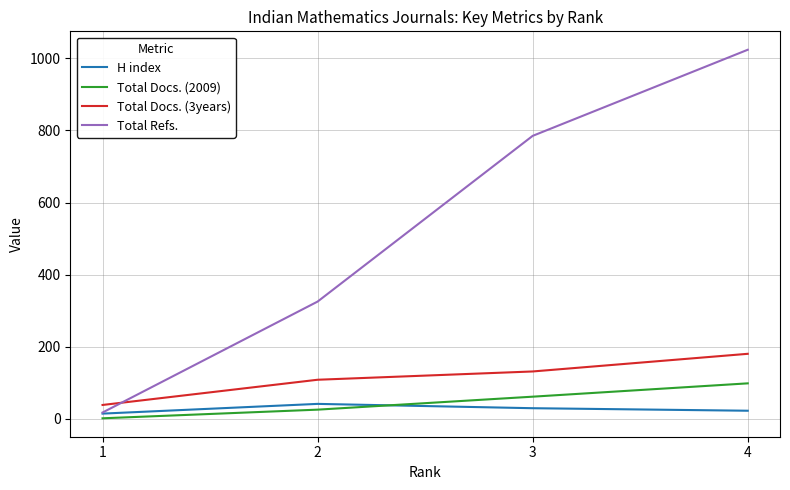

How many lines are shown in the chart?

4